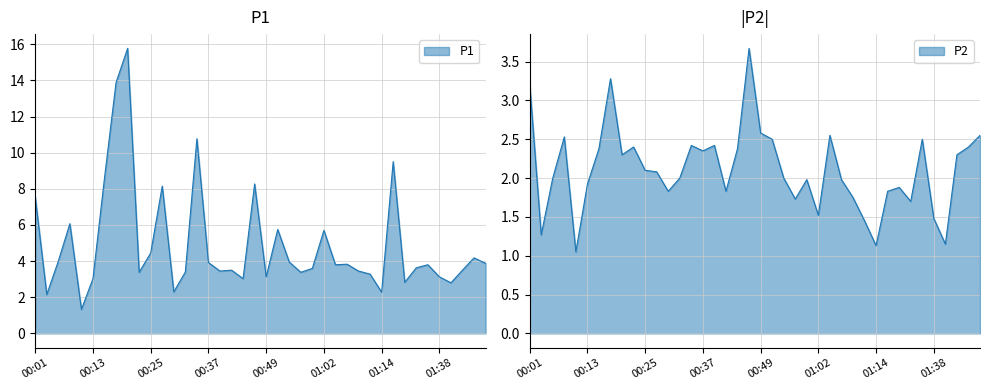

Rank the series at 00:42 from lowest to highest value.

P2, P1